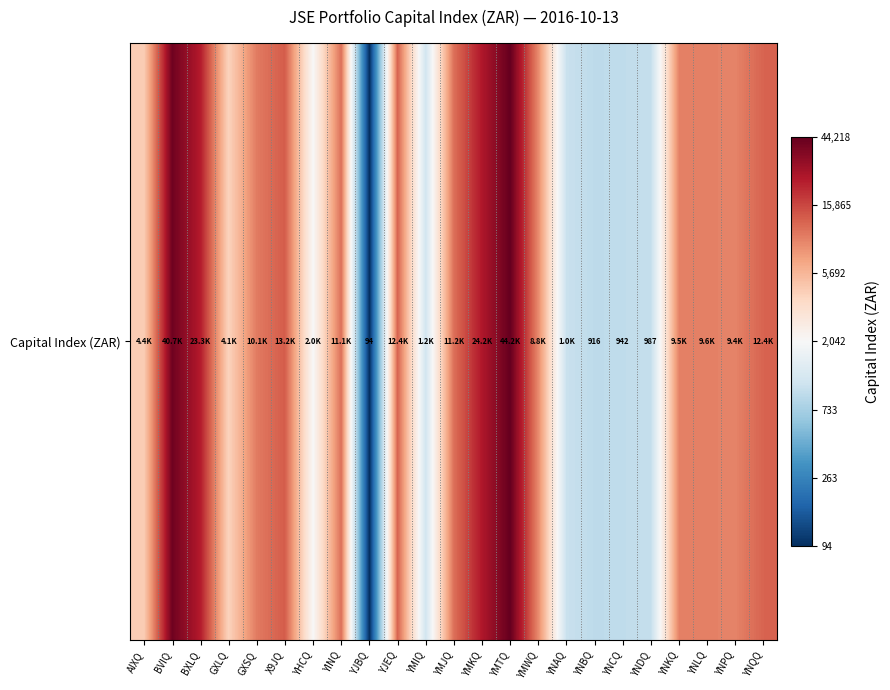

Count the number of data series in this chart.

1